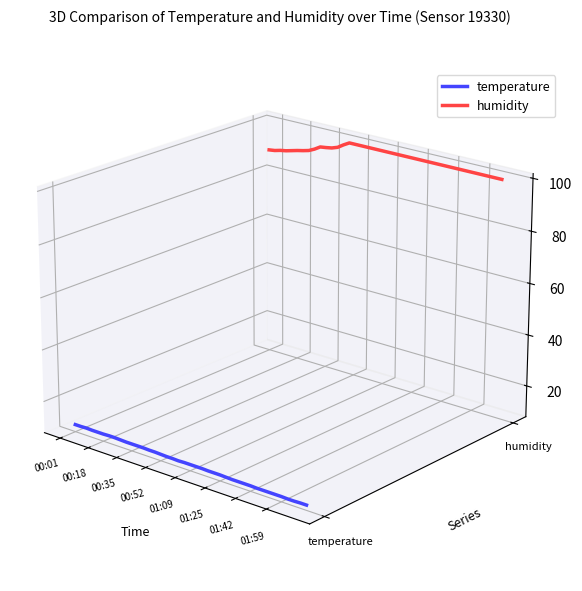

Between 01:42 and 01:59, which is larger?

01:42